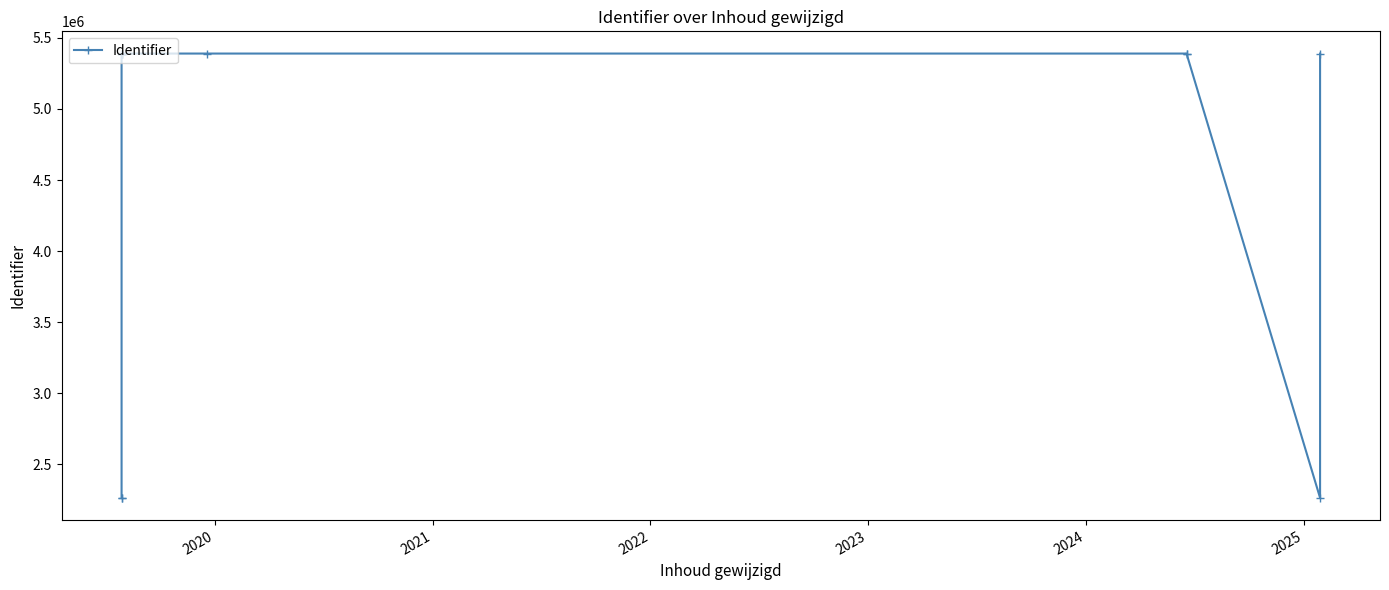

Is this an area chart (filled region under the line)?

No